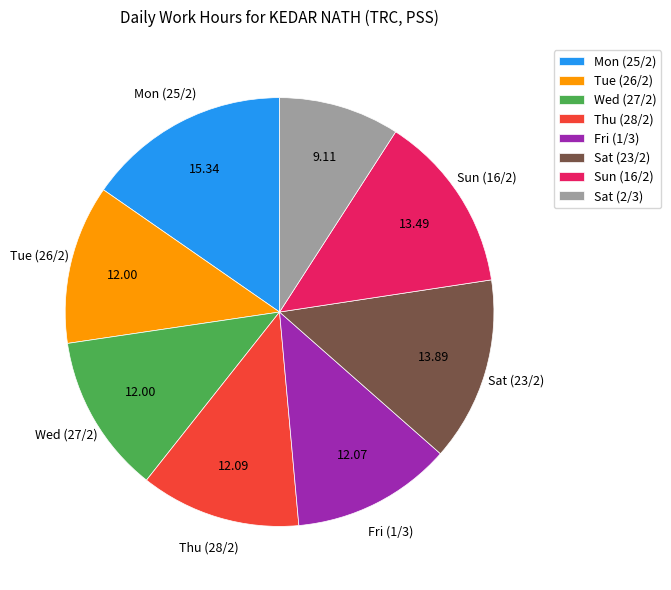

Between Wed (27/2) and Mon (25/2), which is larger?

Mon (25/2)